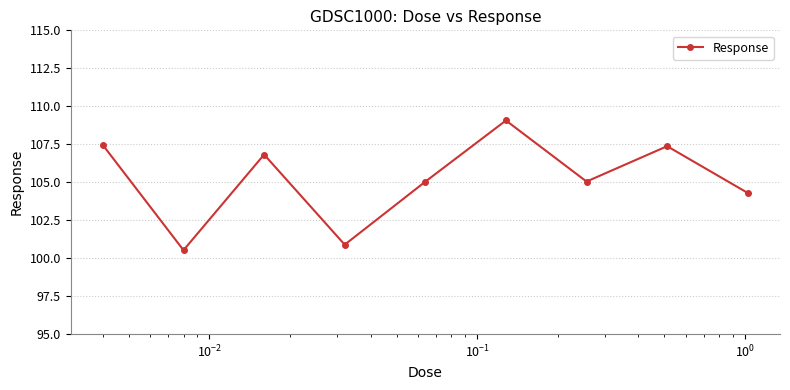

What is the smallest value displayed?

100.5